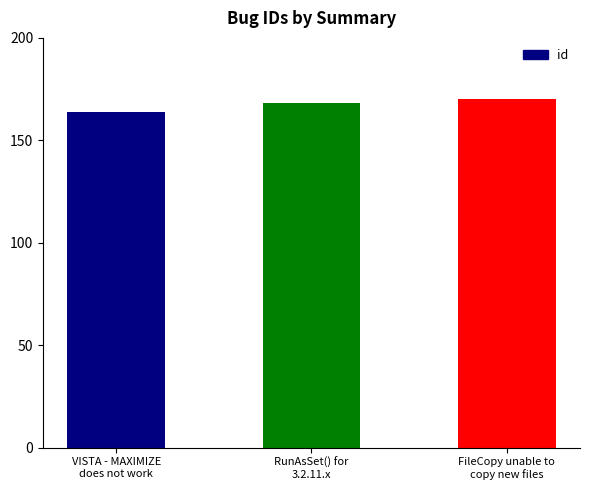

True or false: the data shows 168 at RunAsSet() for
3.2.11.x.

True